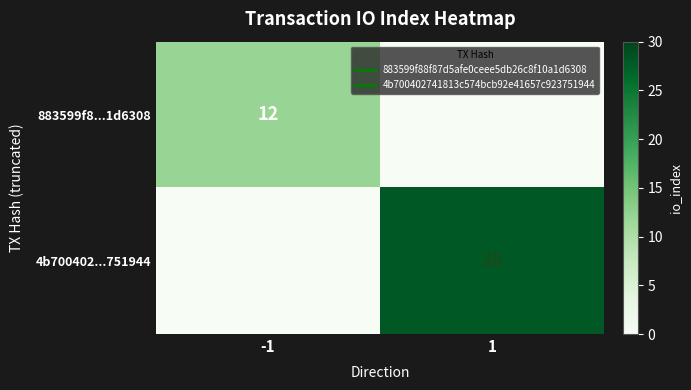

At which category does the chart reach its minimum across all series?

1